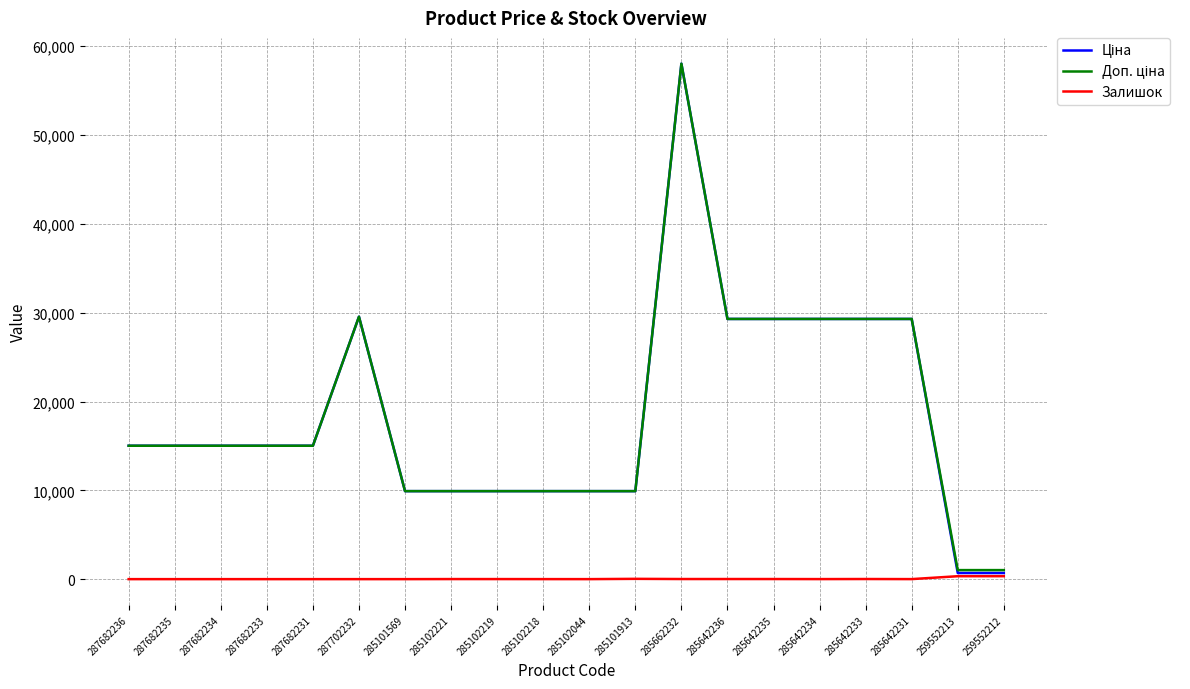

The Залишок series shows 8.0 at 285102221. True or false?

True